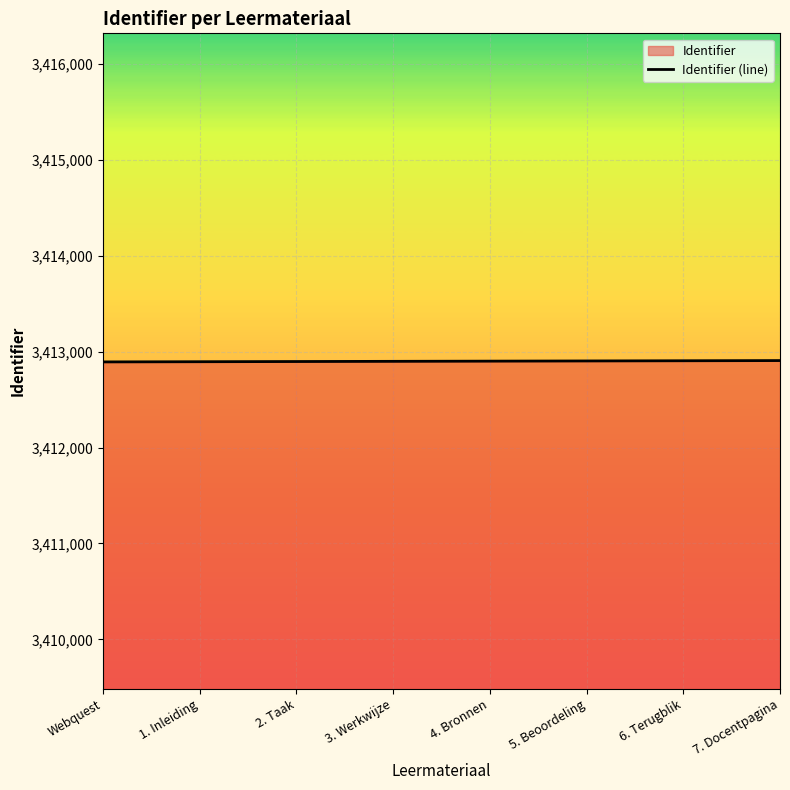

What position from the left is 4. Bronnen?

5